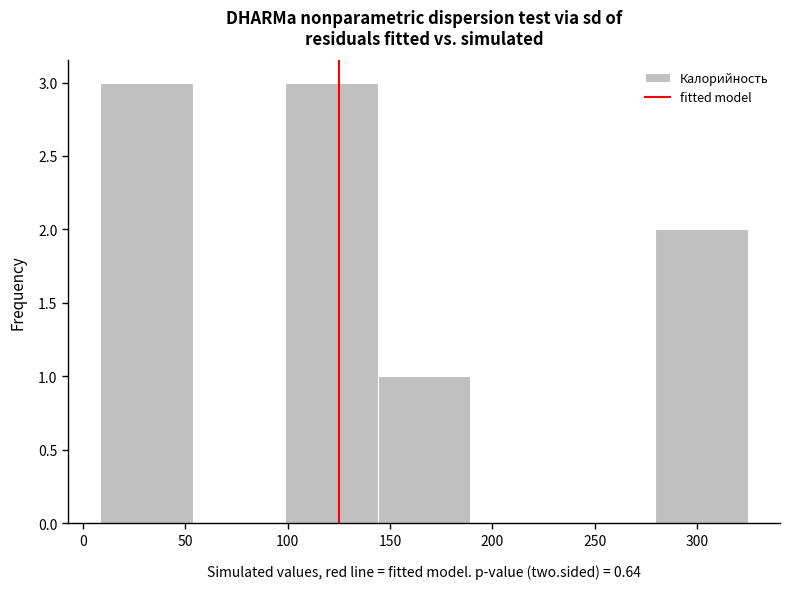

How tall is the bar that spans 145 to 190 on the x-axis? Neither the bar edges nor the heights are printed on the chart, so give them approximately, as read against the axes.

1